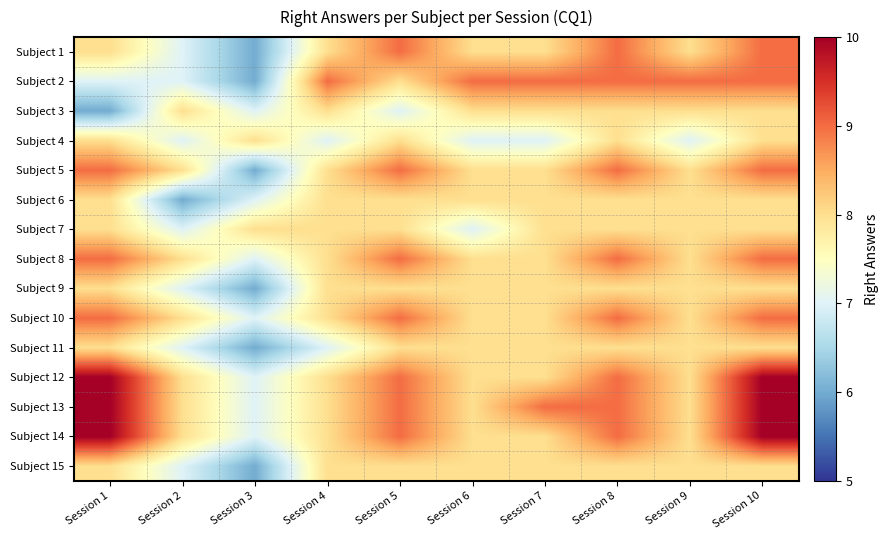

At Session 3, list the series in order from smallest to largest.

Subject 1, Subject 2, Subject 5, Subject 9, Subject 11, Subject 15, Subject 3, Subject 6, Subject 8, Subject 10, Subject 12, Subject 13, Subject 14, Subject 4, Subject 7